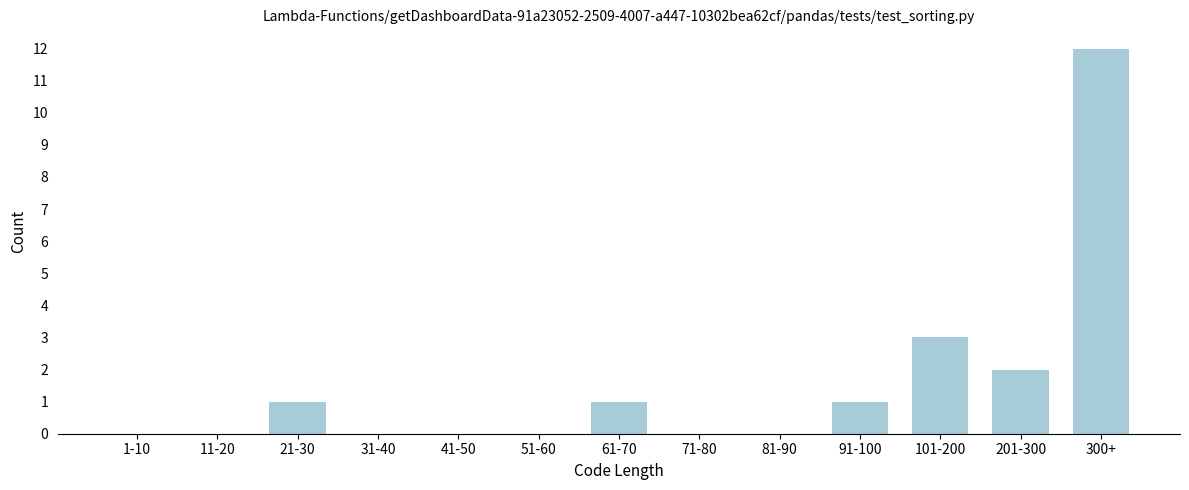

Reading left to right, list all the values displayed in this chart.

1-10=0	11-20=0	21-30=1	31-40=0	41-50=0	51-60=0	61-70=1	71-80=0	81-90=0	91-100=1	101-200=3	201-300=2	300+=12